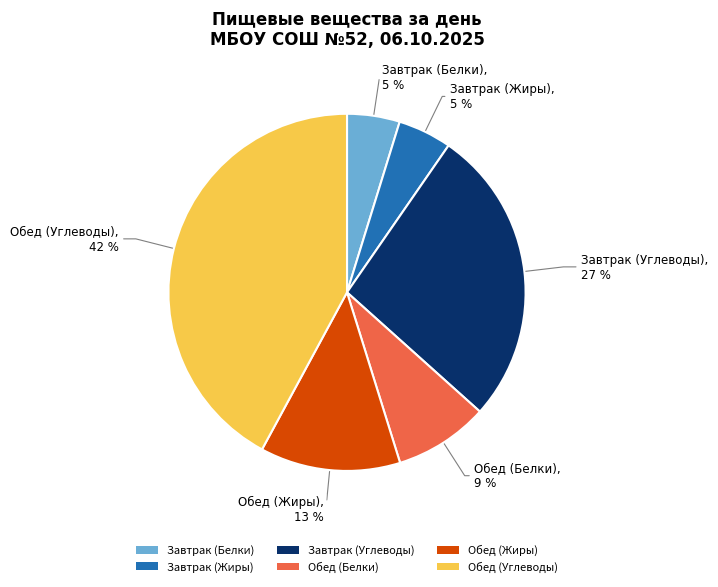

How many segments does this pie chart have?

6